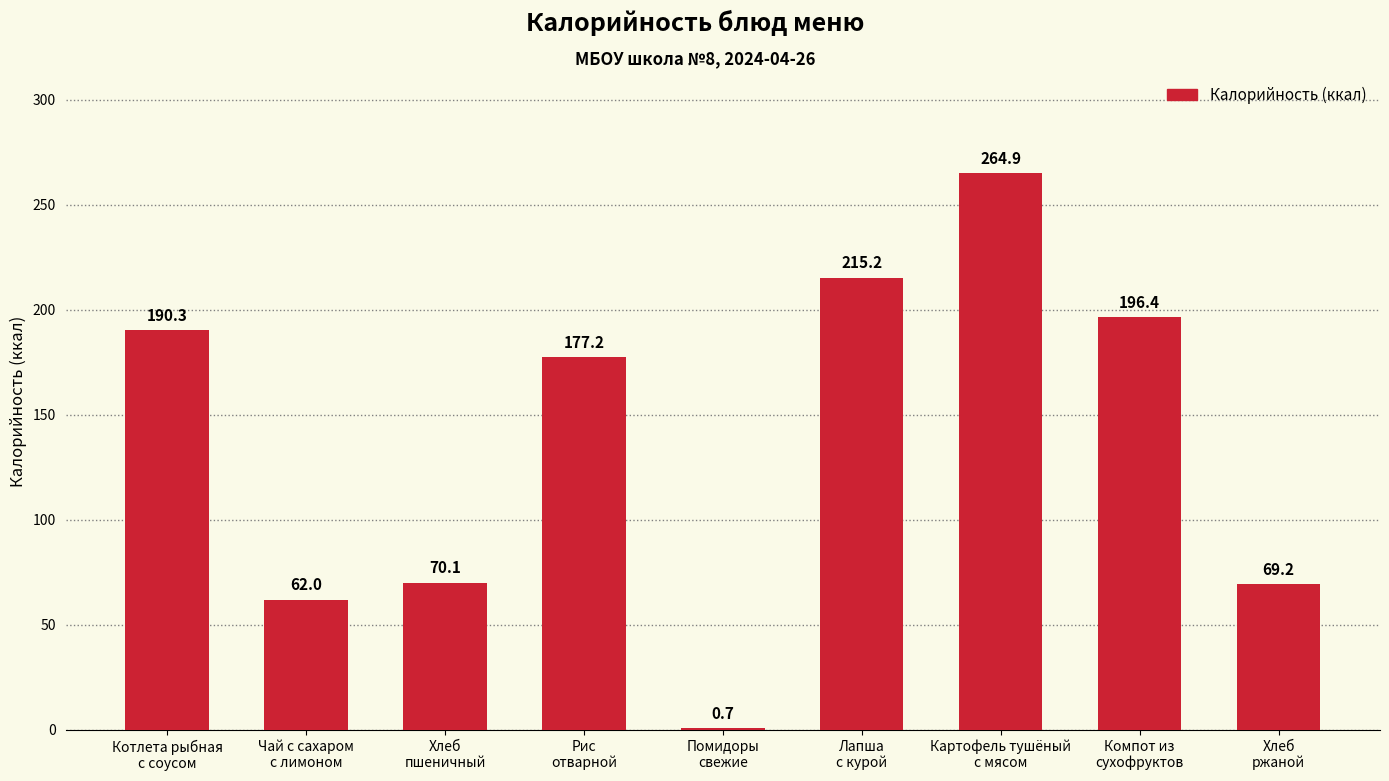

Count the number of categories in the chart.

9